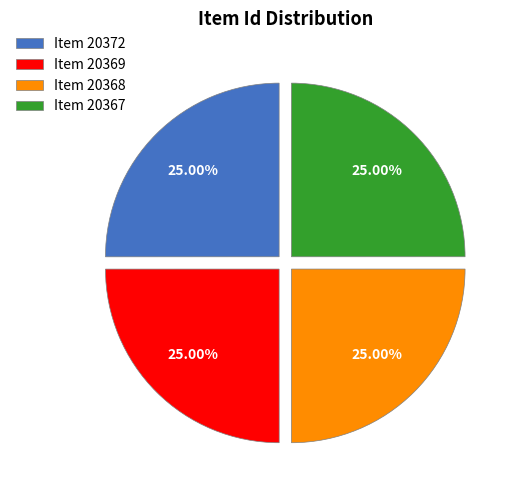

Does Item 20368 account for over 50% of the chart?

No